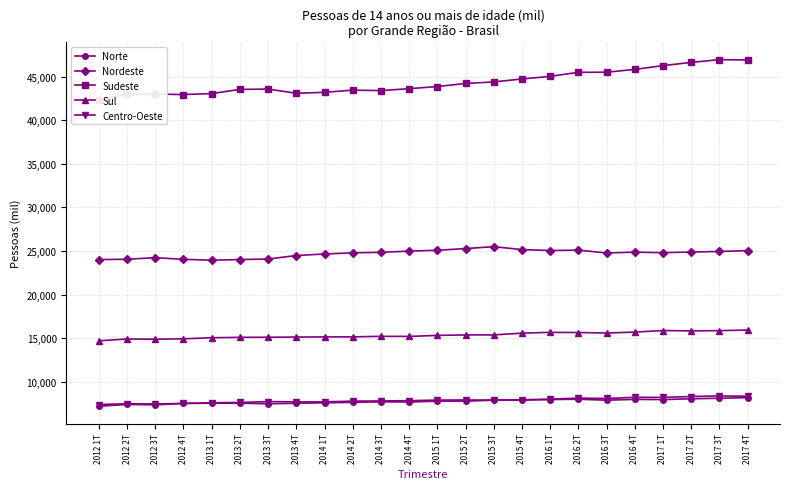

List the labels in order of Centro-Oeste value, smallest first.

2012 1T, 2012 3T, 2012 2T, 2012 4T, 2013 1T, 2013 2T, 2013 4T, 2014 1T, 2013 3T, 2014 2T, 2014 3T, 2014 4T, 2015 3T, 2015 1T, 2015 2T, 2015 4T, 2016 1T, 2016 3T, 2016 2T, 2017 1T, 2016 4T, 2017 2T, 2017 4T, 2017 3T